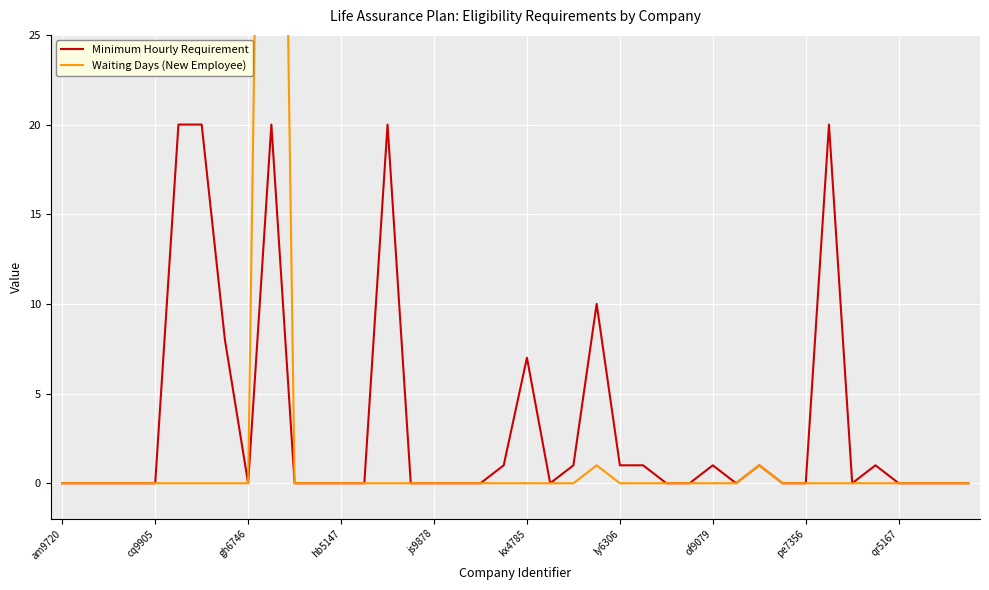

Reading right to left, transcribe all the data shown in this chart.

Minimum Hourly Requirement: 0	0	0	0	1	0	20	0	0	1	0	1	0	0	1	1	10	1	0	7	1	0	0	0	0	20	0	0	0	0	20	0	8	20	20	0	0	0	0	0
Waiting Days (New Employee): 0	0	0	0	0	0	0	0	0	1	0	0	0	0	0	0	1	0	0	0	0	0	0	0	0	0	0	0	0	0	90	0	0	0	0	0	0	0	0	0